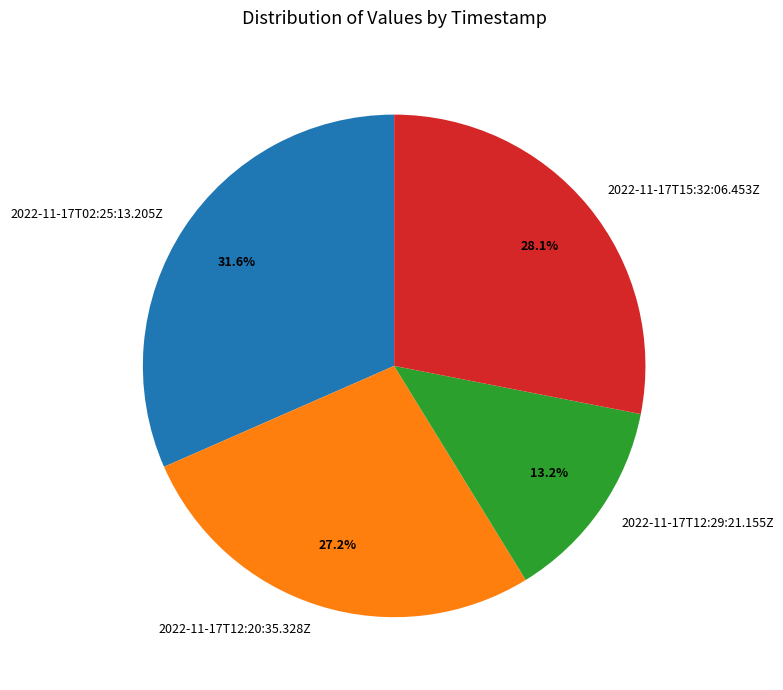

True or false: 2022-11-17T12:29:21.155Z accounts for 13% of the total.

True